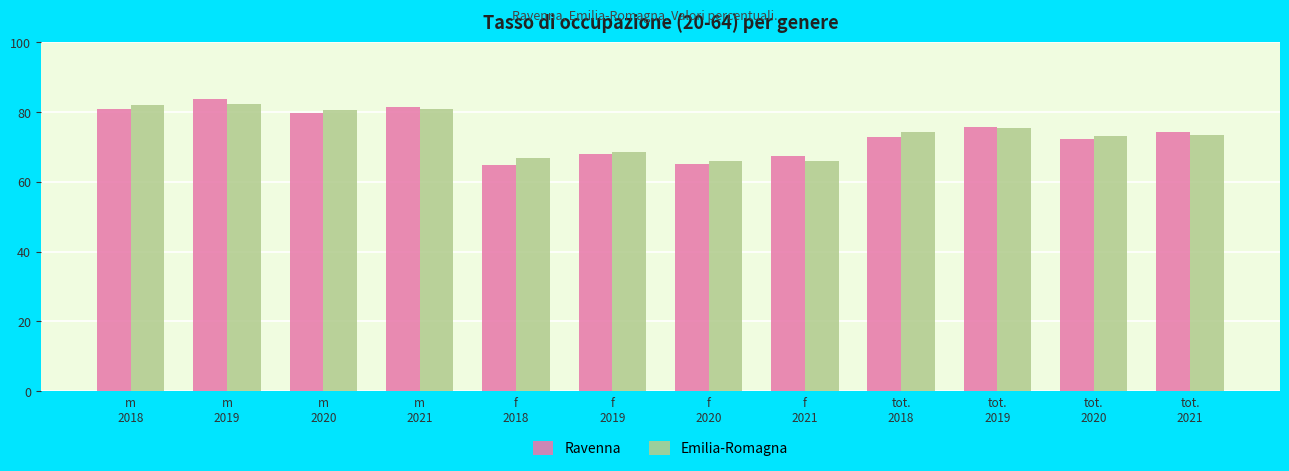

What is the lowest value of the Emilia-Romagna series?

65.9